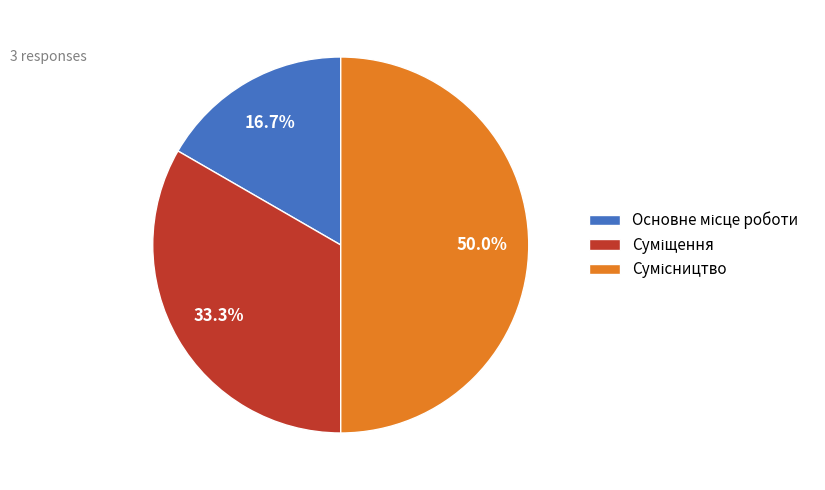

Which category has the smallest portion of the pie?

Основне місце роботи